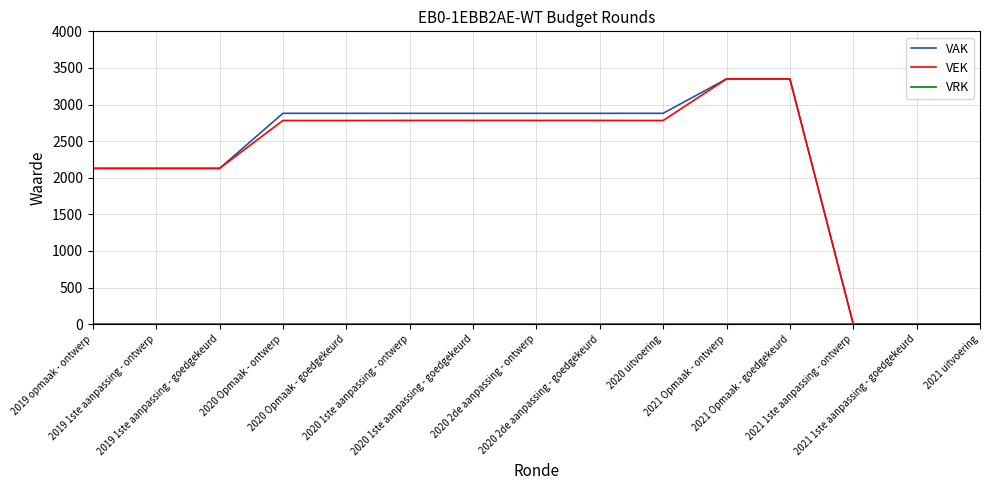

What is the maximum value shown in the chart?

3350